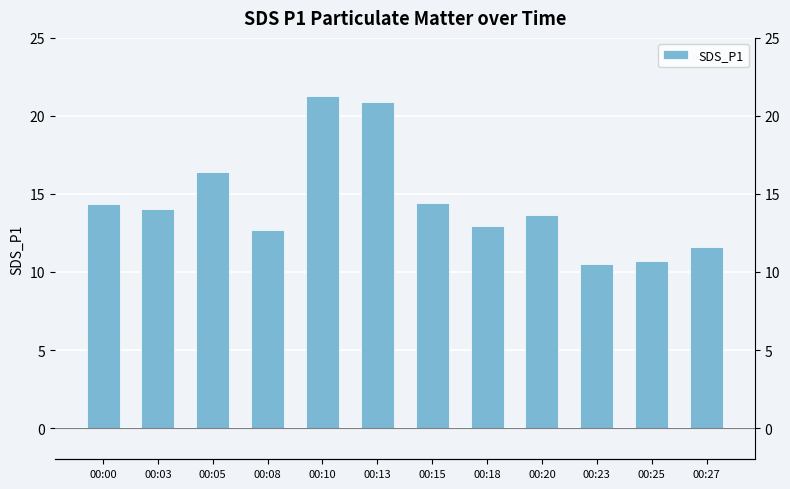

Is it true that the value at 00:03 is 25.3?

False